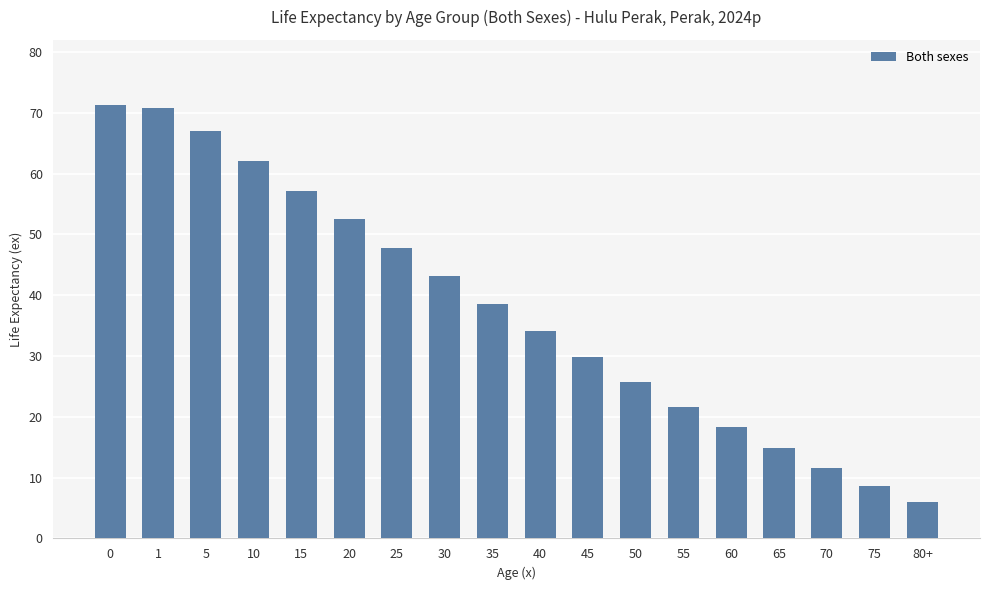

Are the bars horizontal?

No